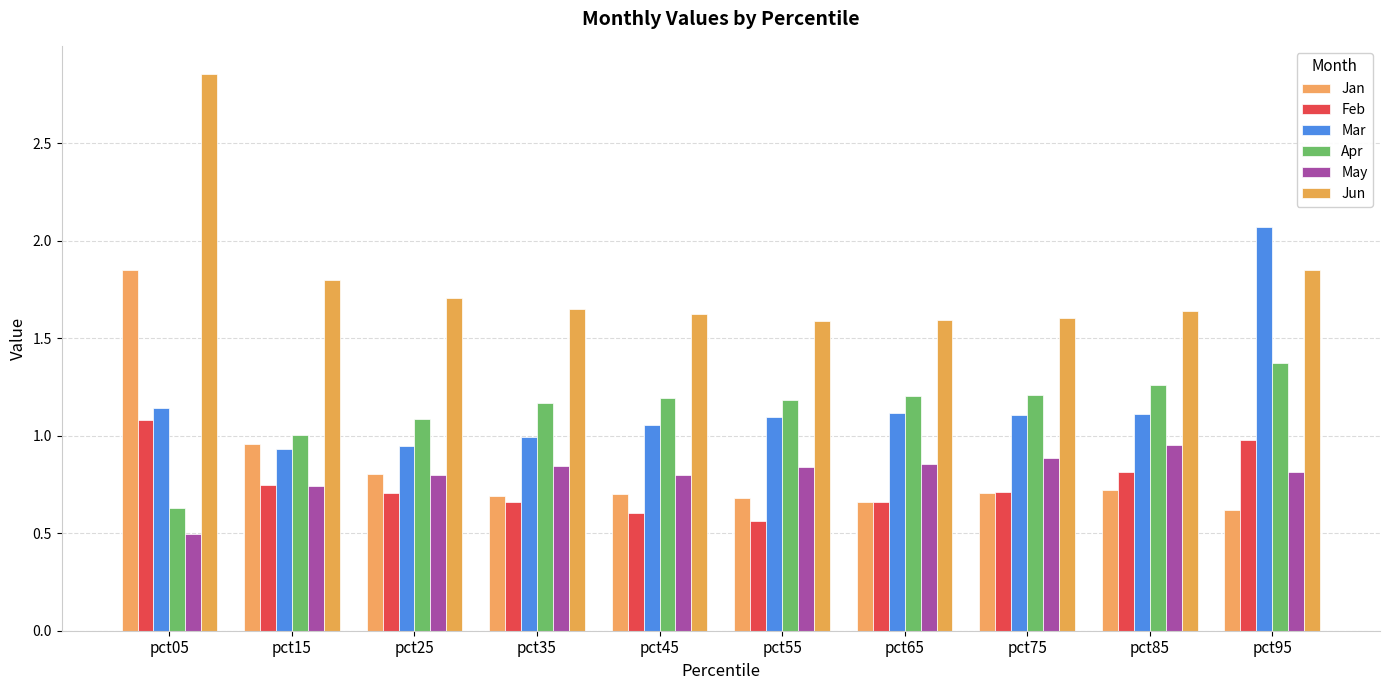

How many groups of bars are there?

10